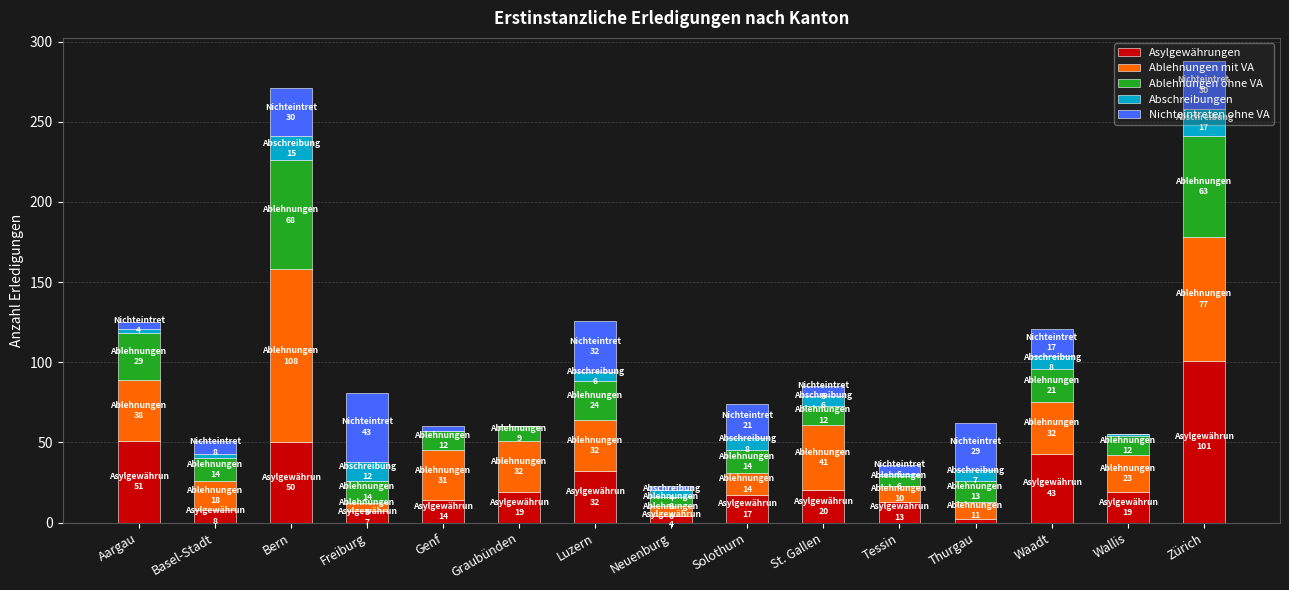

Which category has the highest value in the Asylgewährungen series?

Zürich